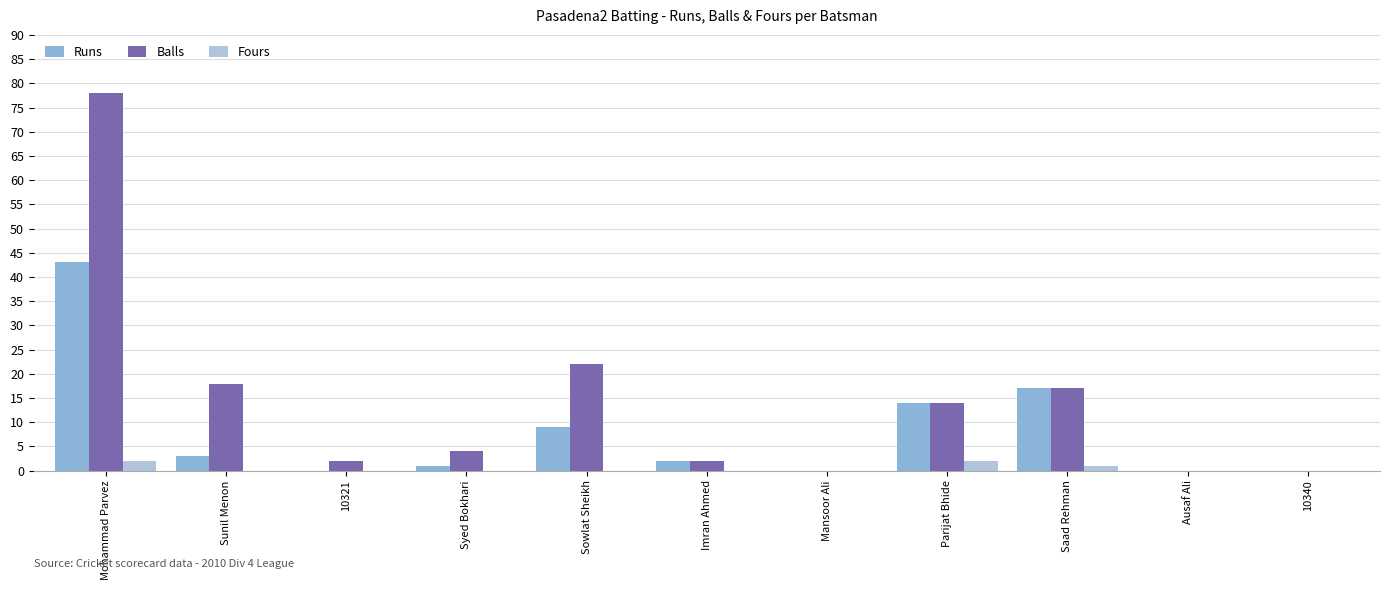

What is the difference between the Balls values at Syed Bokhari and Imran Ahmed?

2